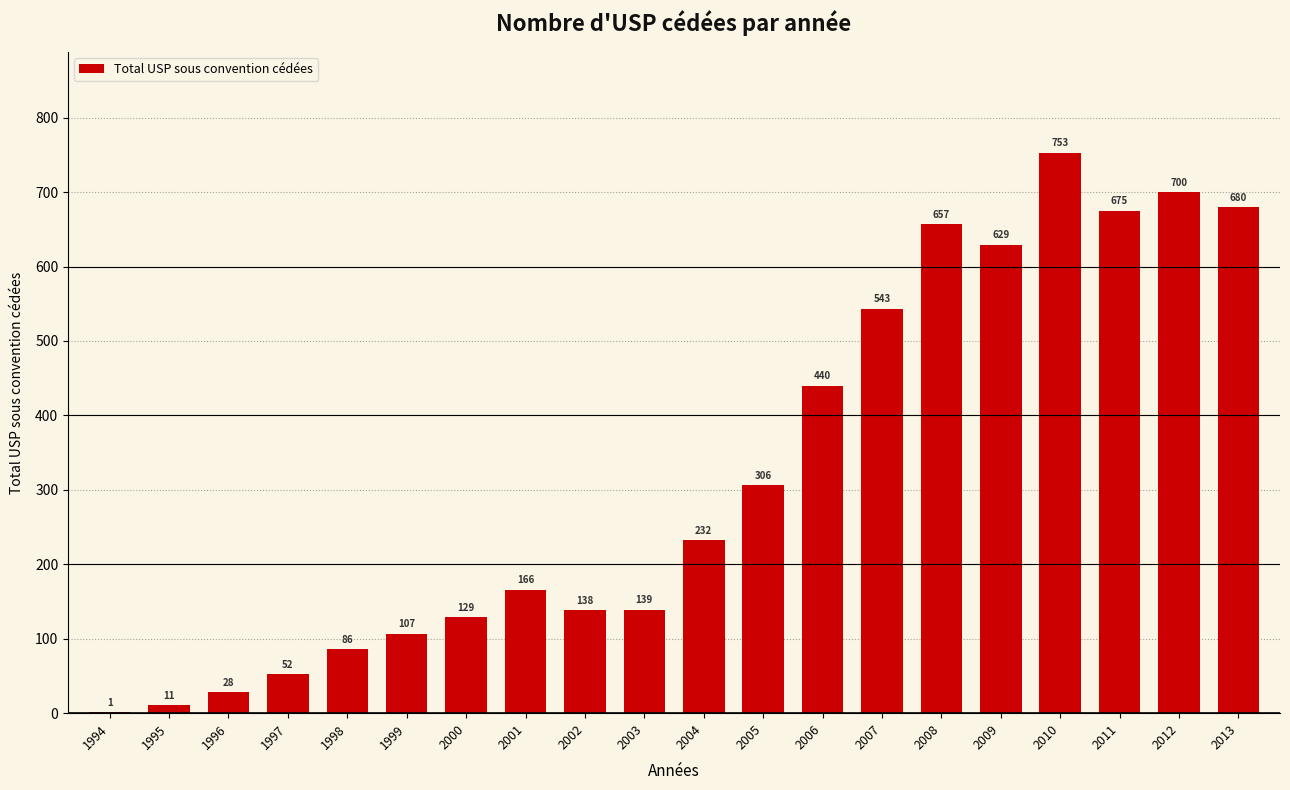

What is the greatest value displayed?

753